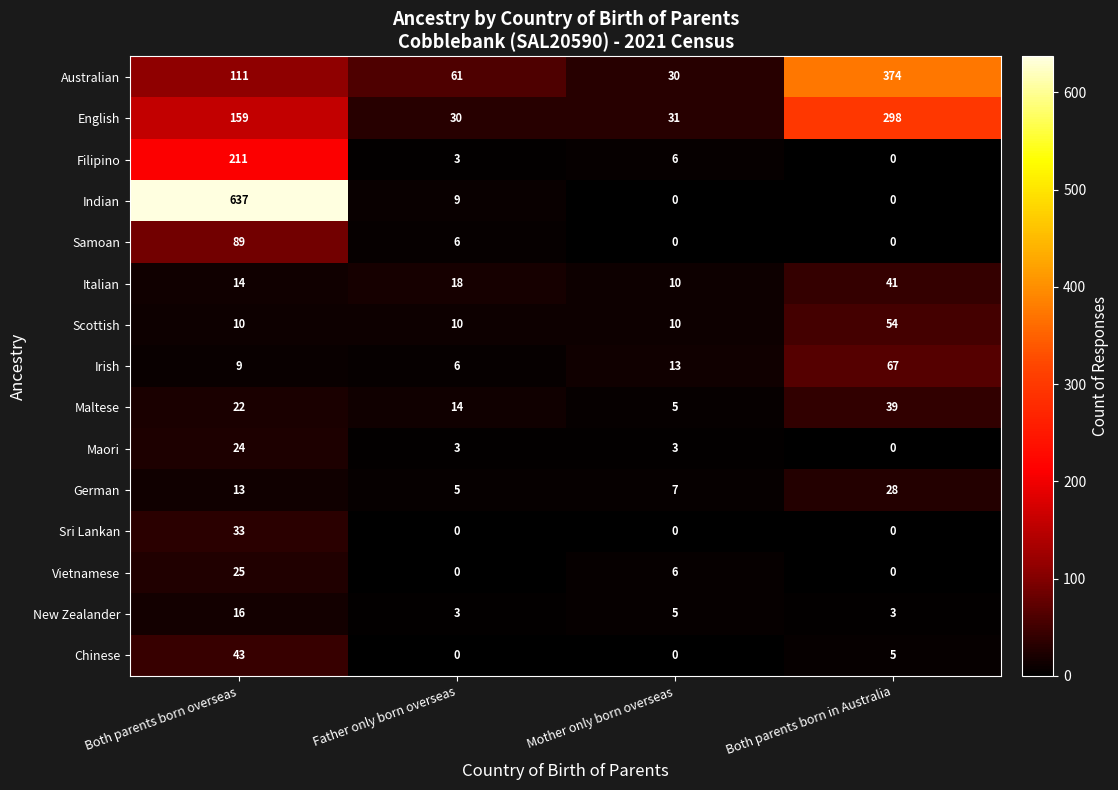

How many data points in Maori are less than 3?

1